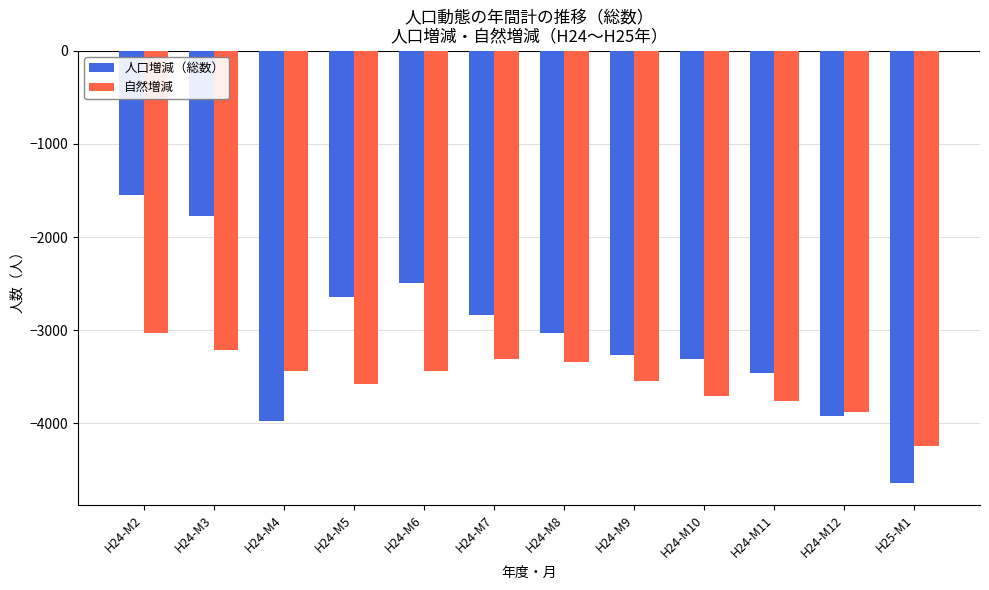

At which label does 人口増減（総数） first exceed -3031?

H24-M2